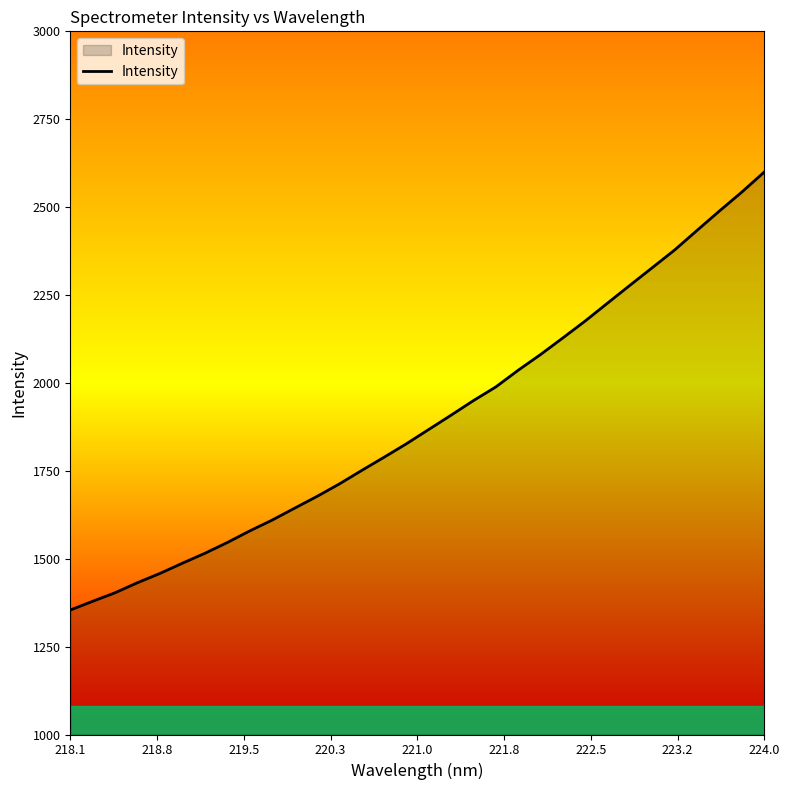

What is the maximum value shown in the chart?

2599.9